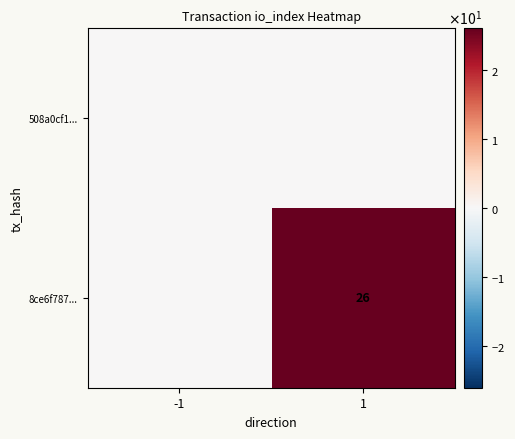

True or false: 8ce6f787... has a value of 26 at 1.

True